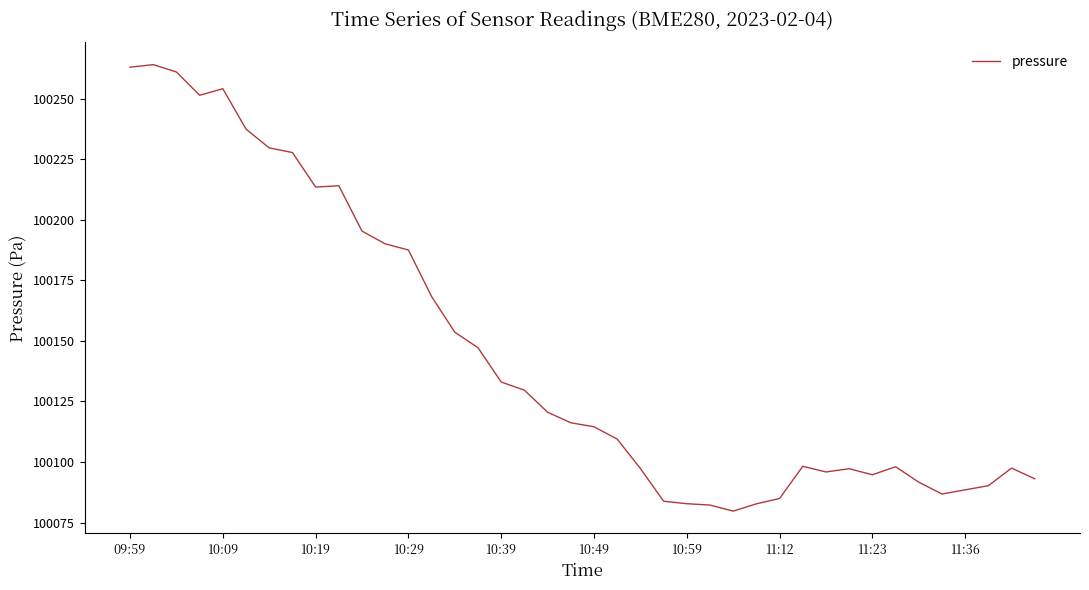

What is the smallest value displayed?

100079.8